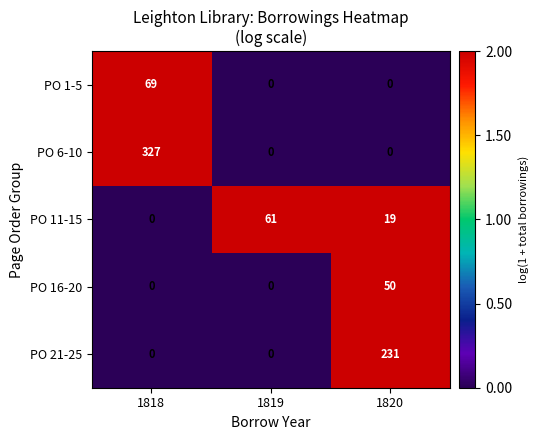

Rank the series by their maximum value, from highest to lowest.

PO 6-10, PO 21-25, PO 1-5, PO 11-15, PO 16-20